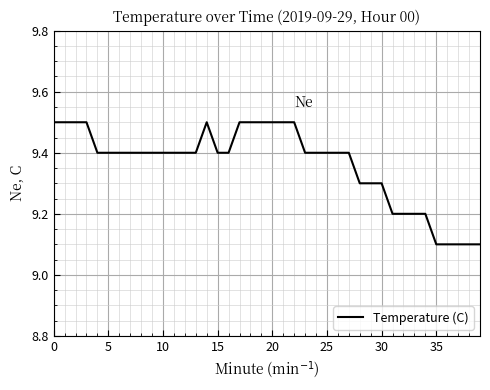

What is the smallest value displayed?

9.1